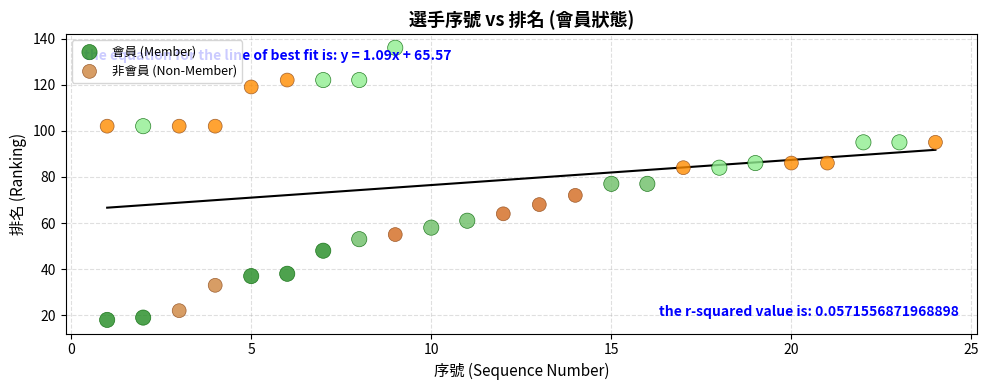

Which series reaches the minimum Y coordinate?

會員 (Member)